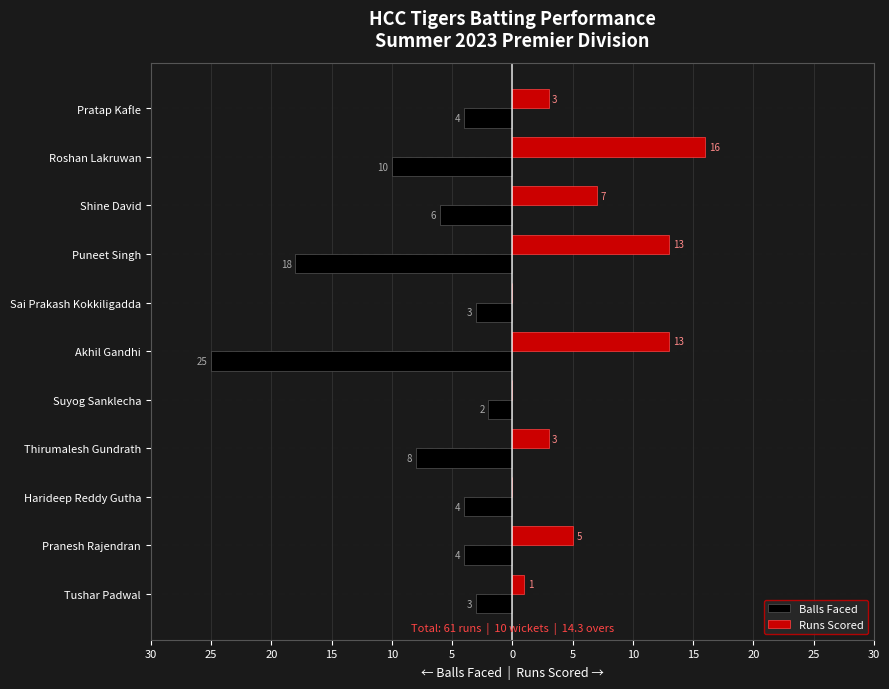

Which series has the widest spread of values?

Balls Faced